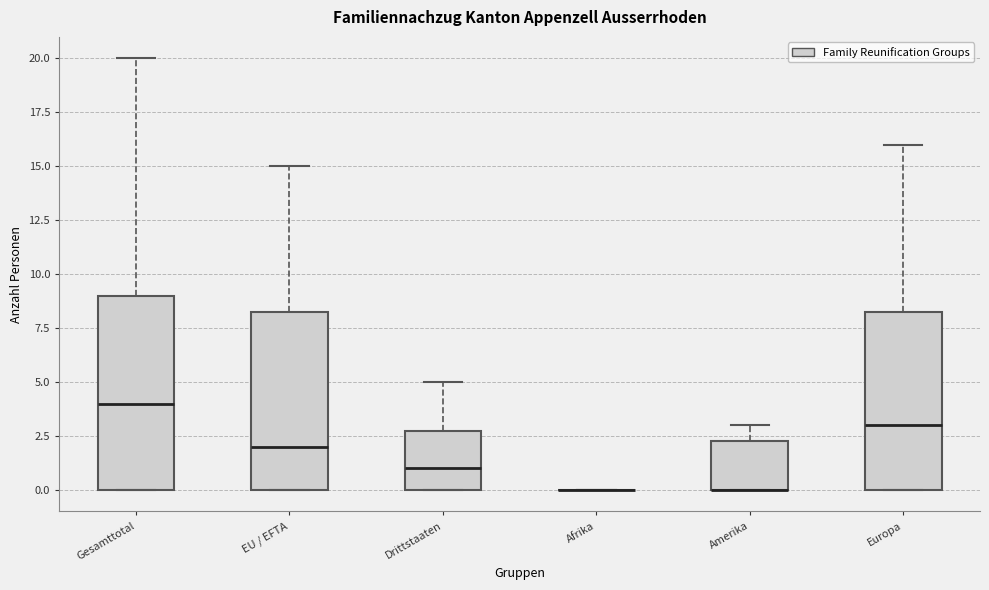

Reading left to right, transcribe this box plot: for each box, give where its median line is, the range the box spans, and where its two whiskers end, as read against the y-axis. The values are not printed on the chart, so give them approximately, as read against the axis.

Gesamttotal: median 4.0, box 0.0 to 9.0, whiskers 0.0 to 20.0
EU / EFTA: median 2.0, box 0.0 to 8.5, whiskers 0.0 to 15.0
Drittstaaten: median 1.0, box 0.0 to 3.0, whiskers 0.0 to 5.0
Afrika: box collapsed to a line at 0.0, whiskers 0.0 to 0.0
Amerika: median 0.0 (drawn on the box's lower edge), box 0.0 to 2.5, whiskers 0.0 to 3.0
Europa: median 3.0, box 0.0 to 8.5, whiskers 0.0 to 16.0